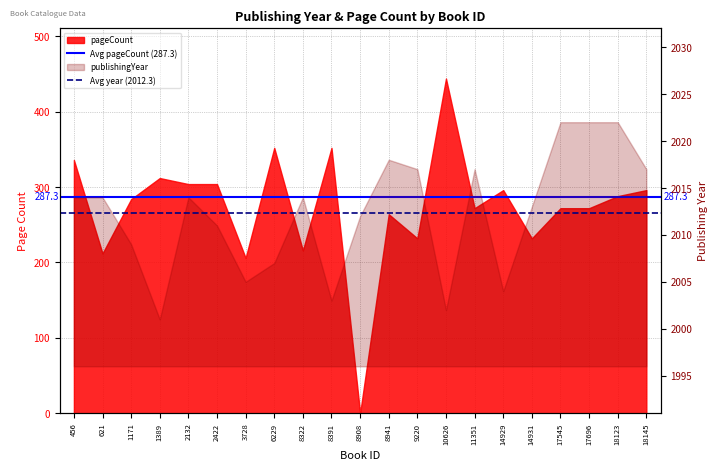

What is the sum of the Avg year (2012.3) values at 456 and 621?

4024.6